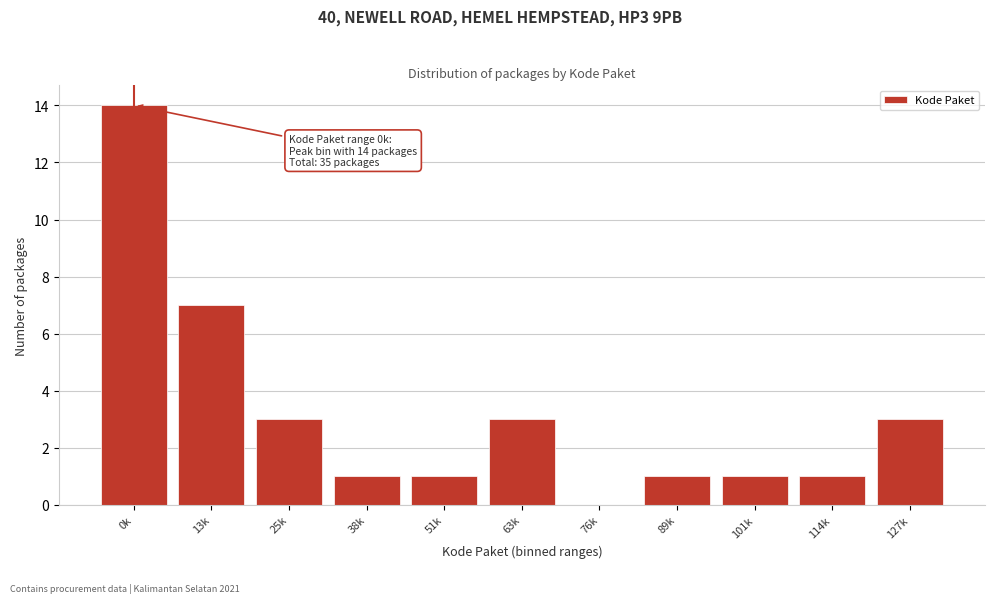

Reading left to right, list all the values displayed in this chart.

0k=14	13k=7	25k=3	38k=1	51k=1	63k=3	76k=0	89k=1	101k=1	114k=1	127k=3